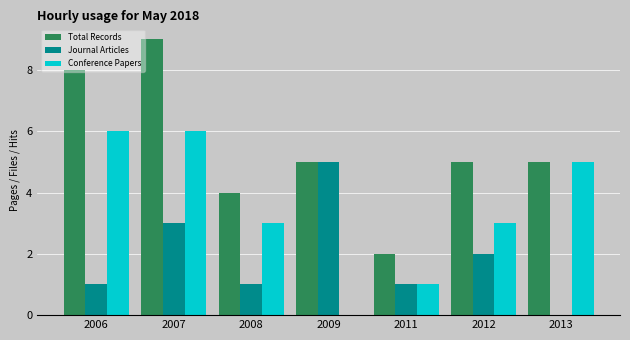

Is it true that Conference Papers equals 6 at 2006?

True